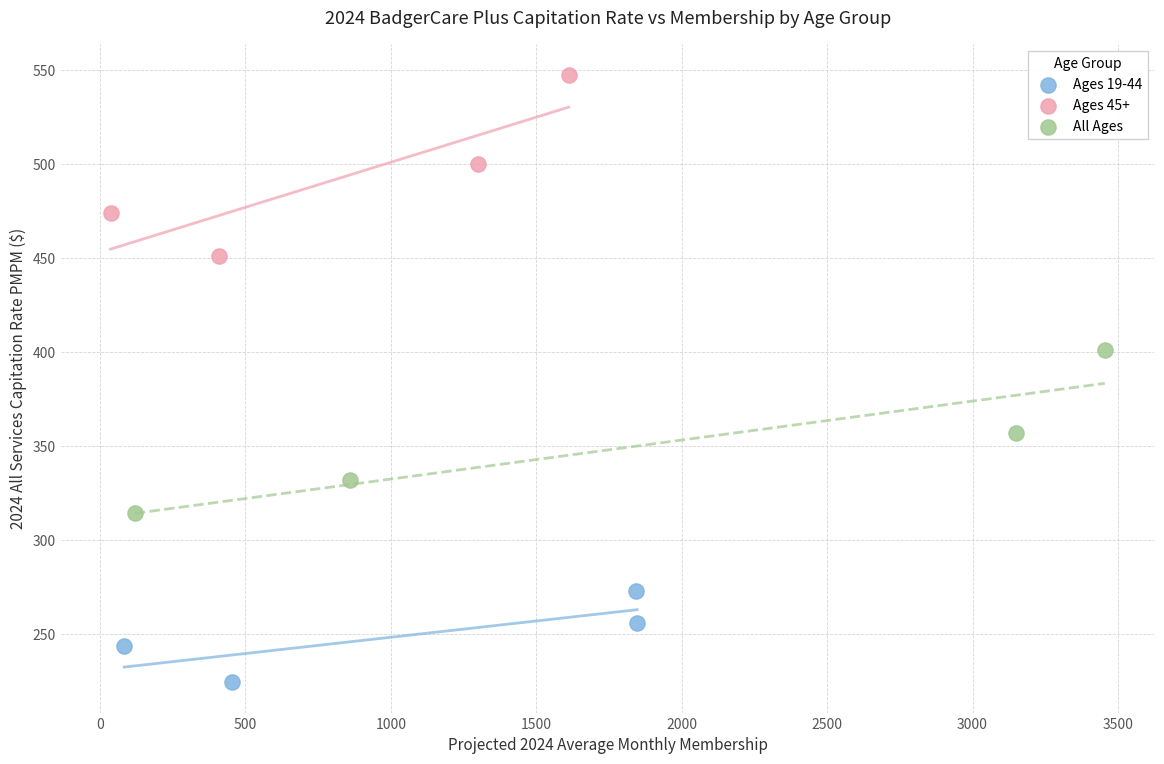

Which series contains the lowest Y value?

Ages 19-44